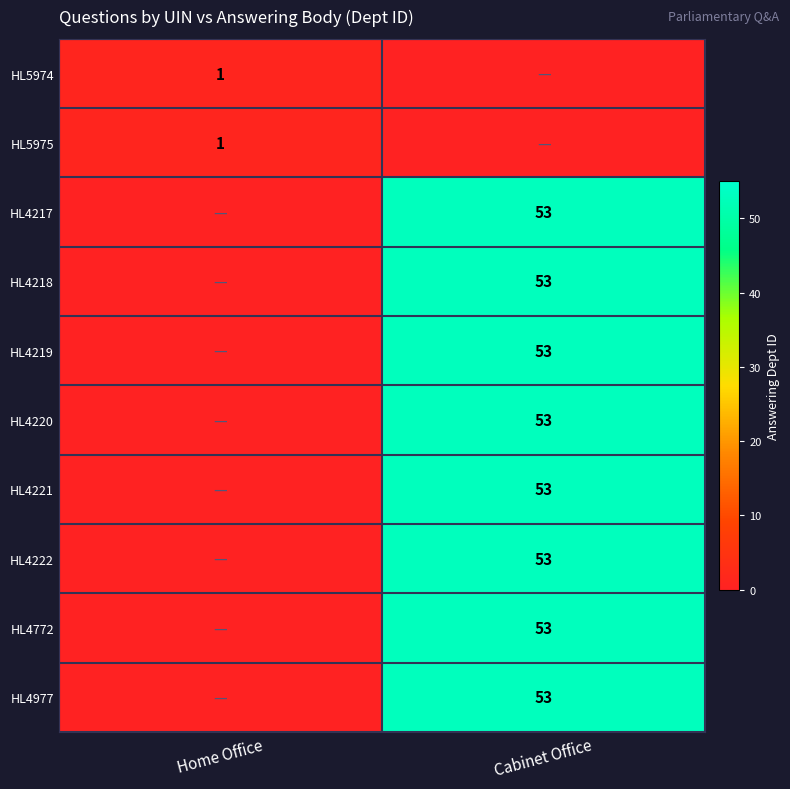

What is the total value across all series at Cabinet Office?

424